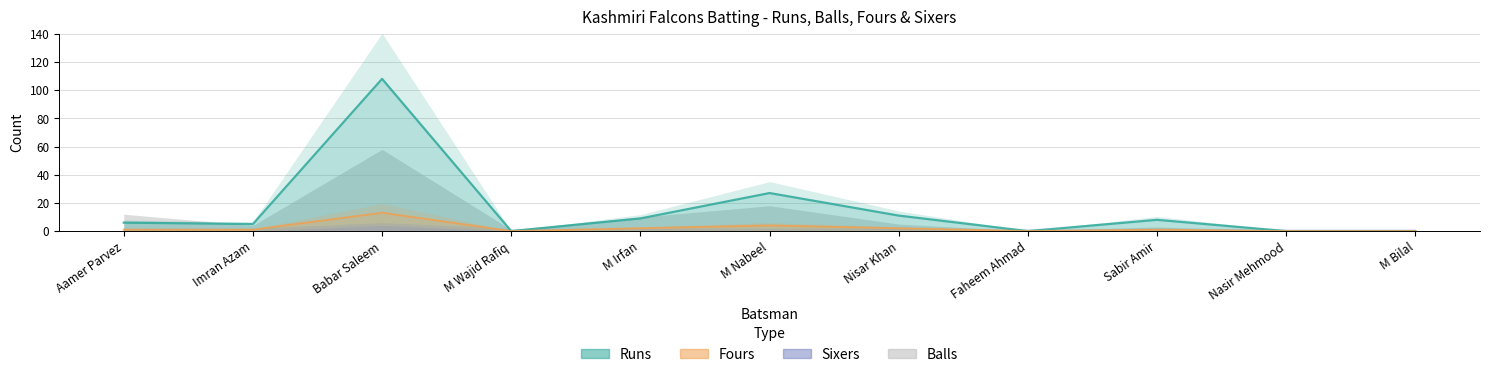

The value of Runs at Sabir Amir is 12. True or false?

False